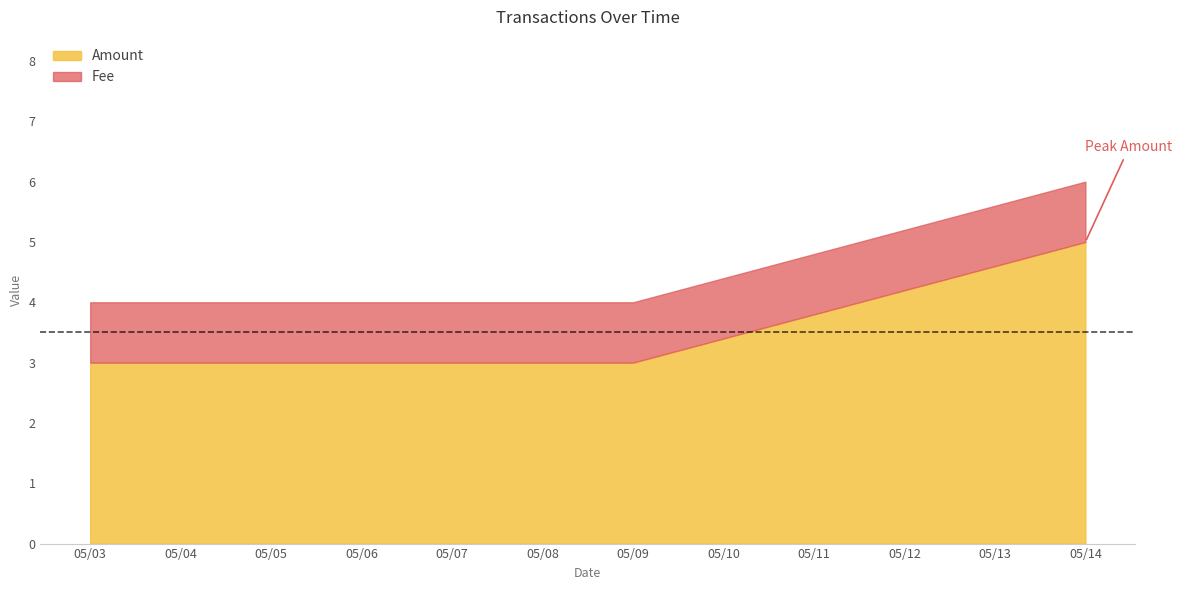

What is the sum of all Fee values?

3